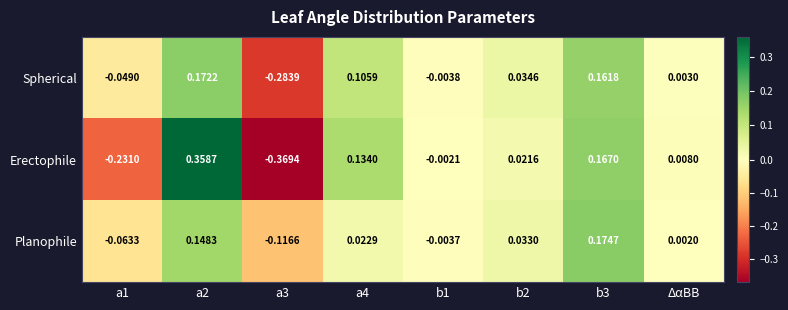

Which series has the largest range (max minus min)?

Erectophile